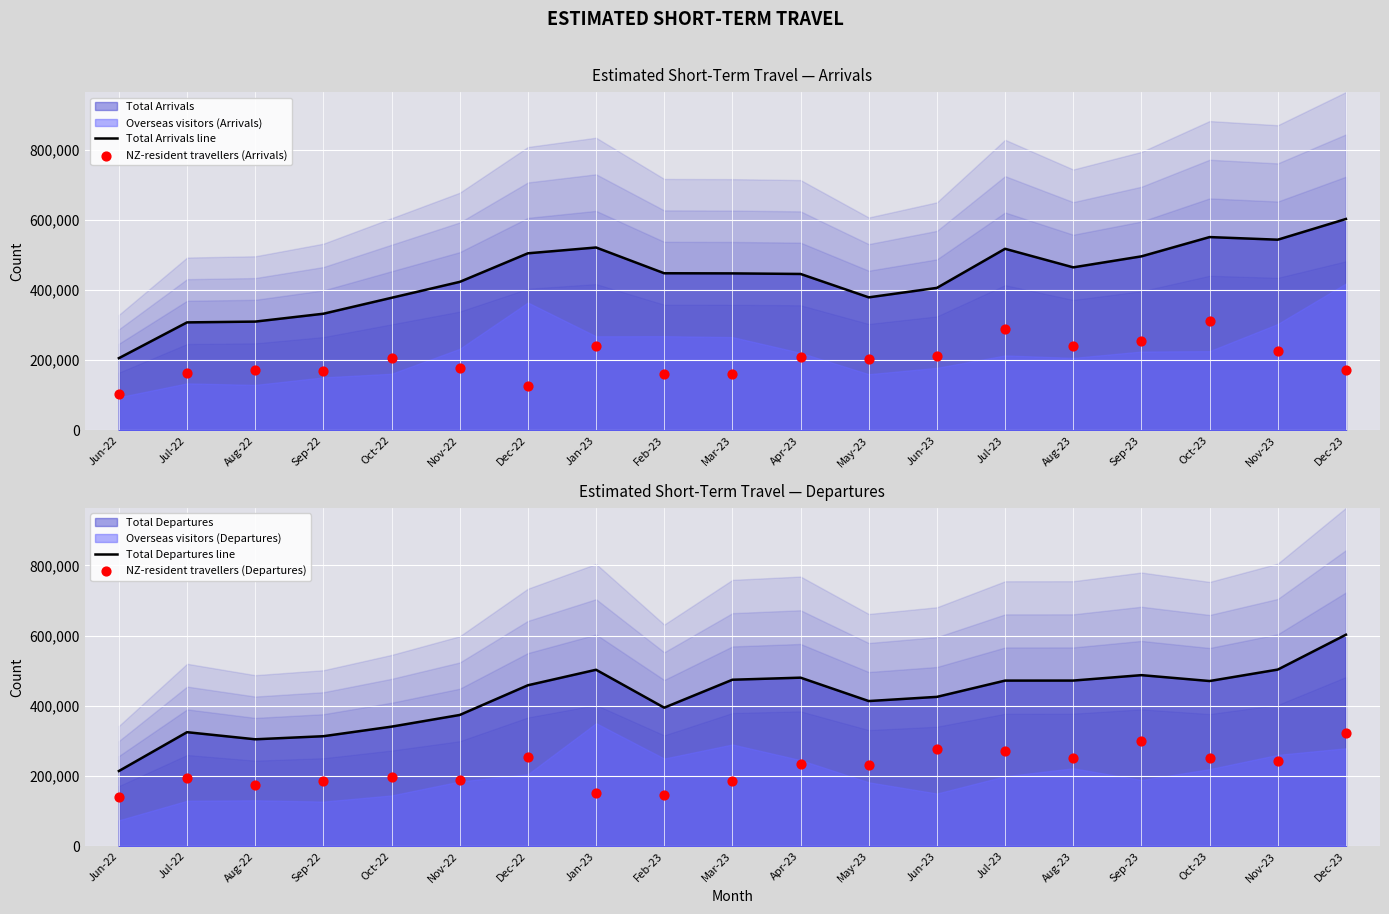

Which series has the largest total across all categories?

Total Arrivals line